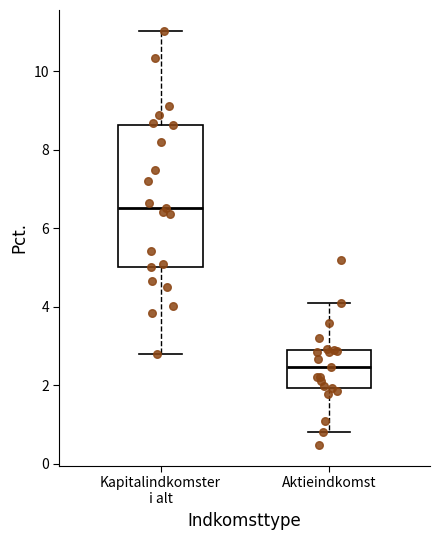

Reading left to right, read every box against the y-axis: the position of its median line, the range the box covers, and the ends of its whiskers. The values are not printed on the chart, so give them approximately, as read against the axis.

Kapitalindkomster i alt: median 6.6, box 5.0 to 8.6, whiskers 2.8 to 11.0
Aktieindkomst: median 2.4, box 2.0 to 2.8, whiskers 0.8 to 4.0